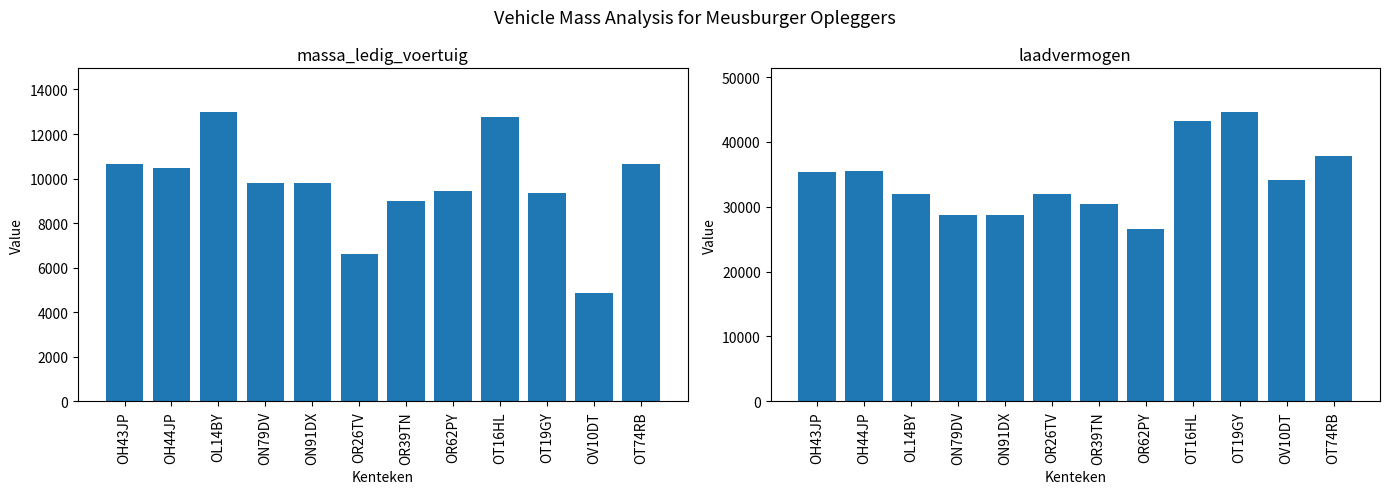

Is the value of massa_ledig_voertuig at OR62PY greater than the value of laadvermogen at OH44JP?

No